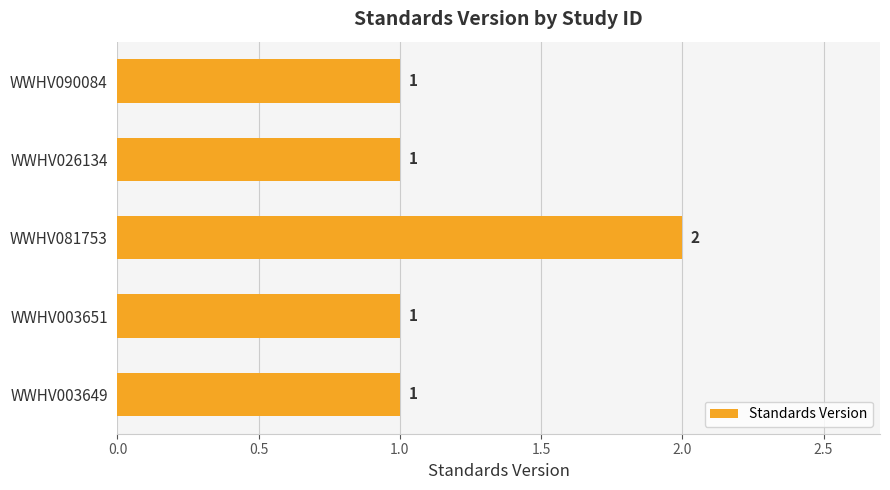

How many data points does each series have?

5